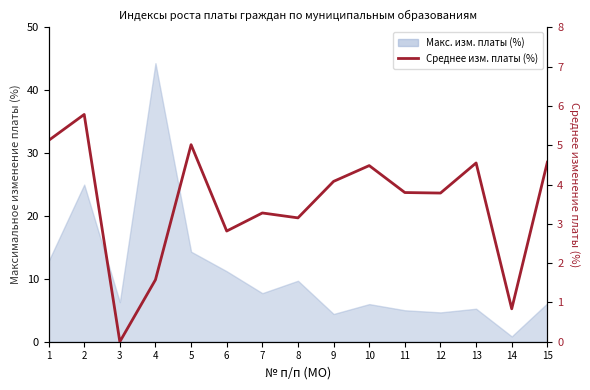

List the labels in order of value, smallest first.

3, 14, 4, 6, 8, 7, 12, 11, 9, 10, 13, 15, 5, 1, 2